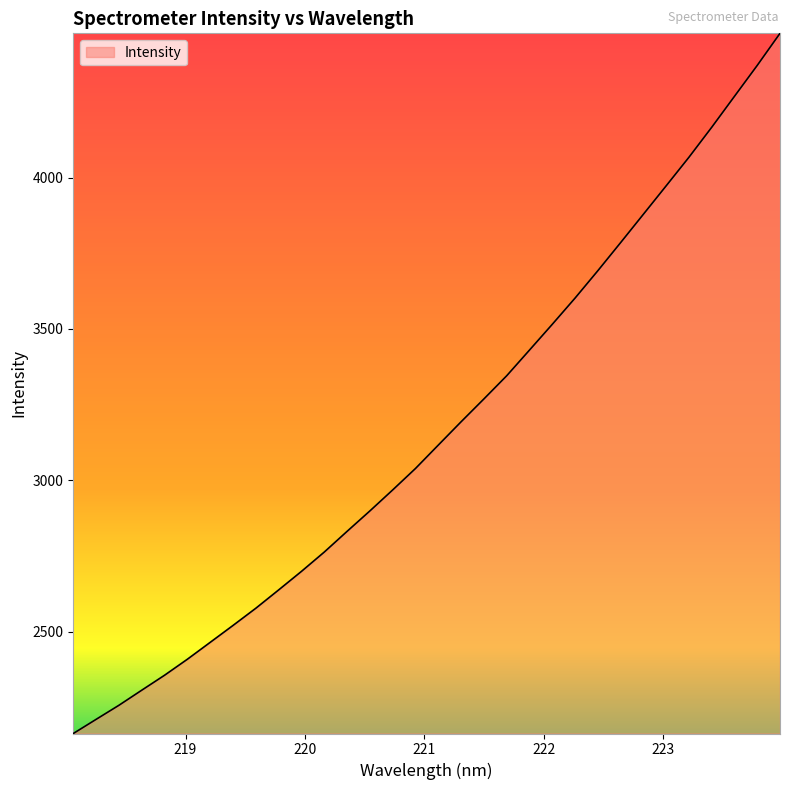

Reading left to right, transcribe all the data shown in this chart.

2163.7	2210.4	2256.9	2306.8	2356.2	2409.0	2464.8	2520.6	2577.5	2637.9	2699.2	2763.0	2831.3	2898.8	2968.2	3039.0	3116.2	3193.2	3268.6	3345.1	3429.9	3515.0	3601.7	3692.0	3784.9	3878.6	3972.5	4066.8	4165.9	4268.2	4370.3	4476.2